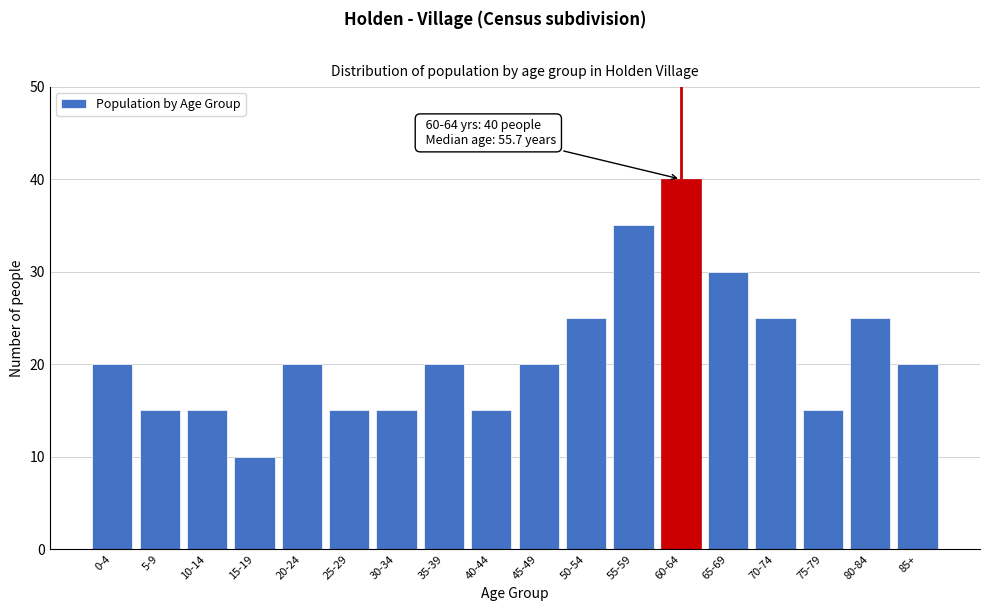

Reading left to right, extract all data points from this chart.

0-4=20	5-9=15	10-14=15	15-19=10	20-24=20	25-29=15	30-34=15	35-39=20	40-44=15	45-49=20	50-54=25	55-59=35	60-64=40	65-69=30	70-74=25	75-79=15	80-84=25	85+=20